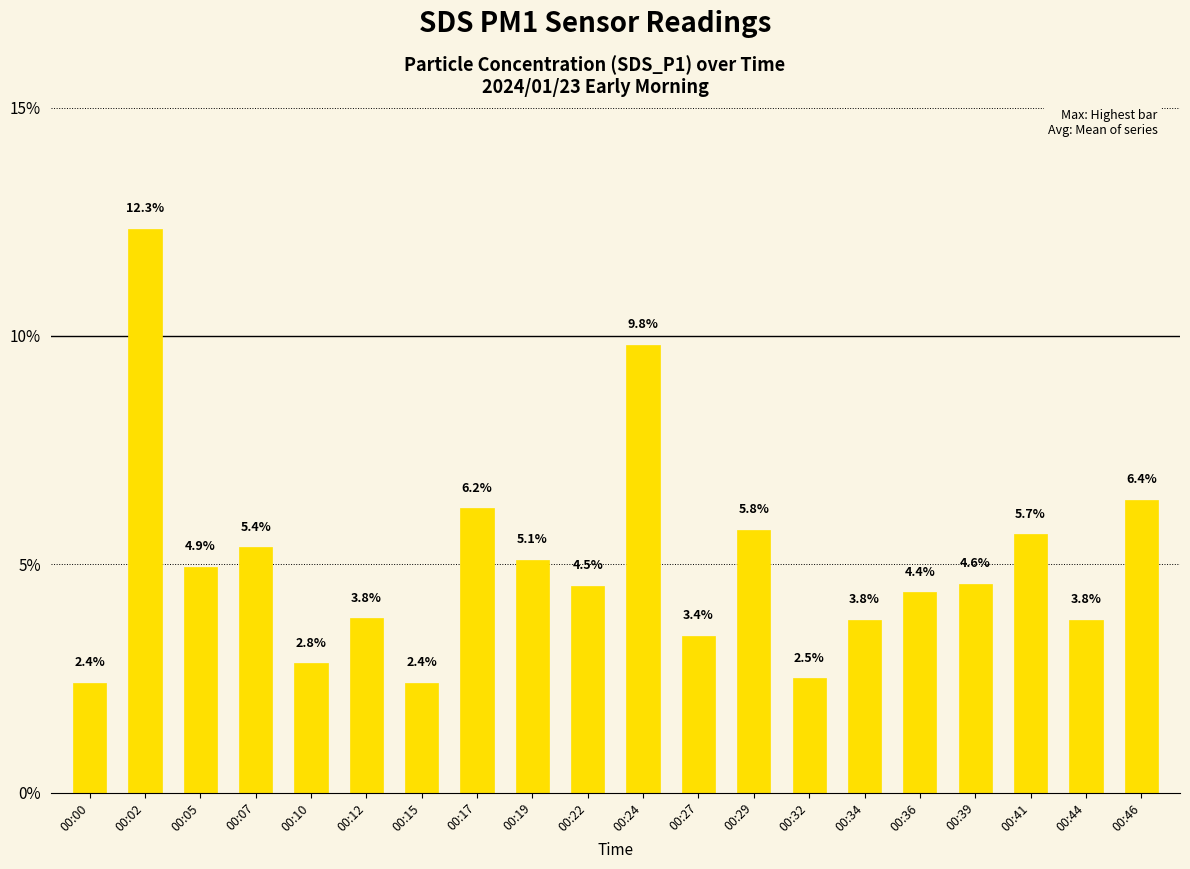

At which label does the data first exceed 4?

00:02